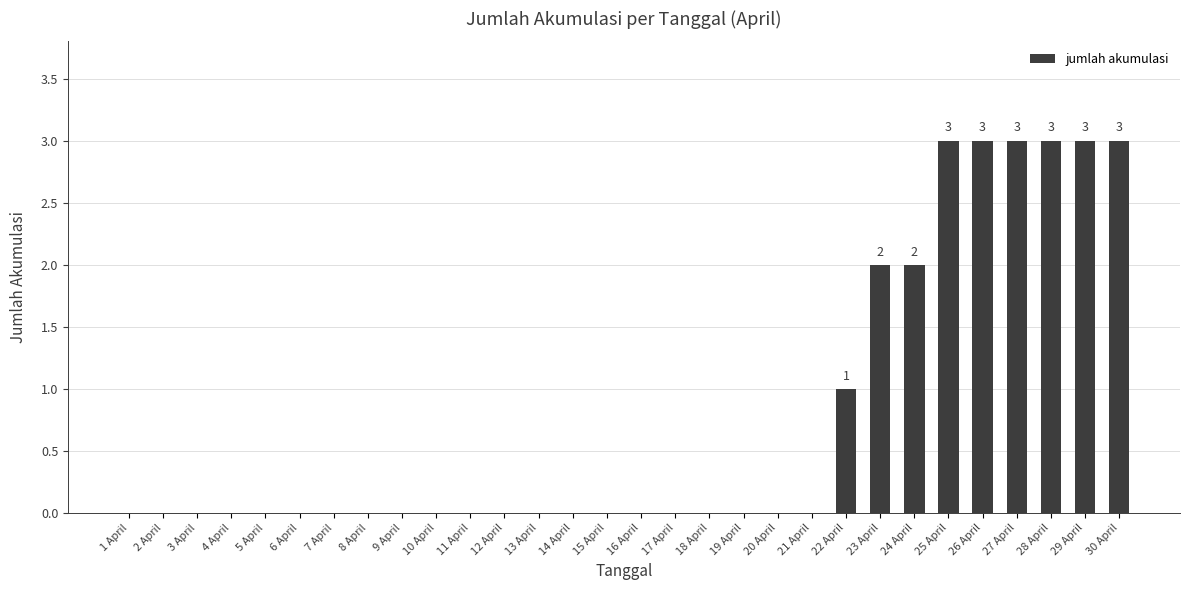

Count the number of categories in the chart.

30